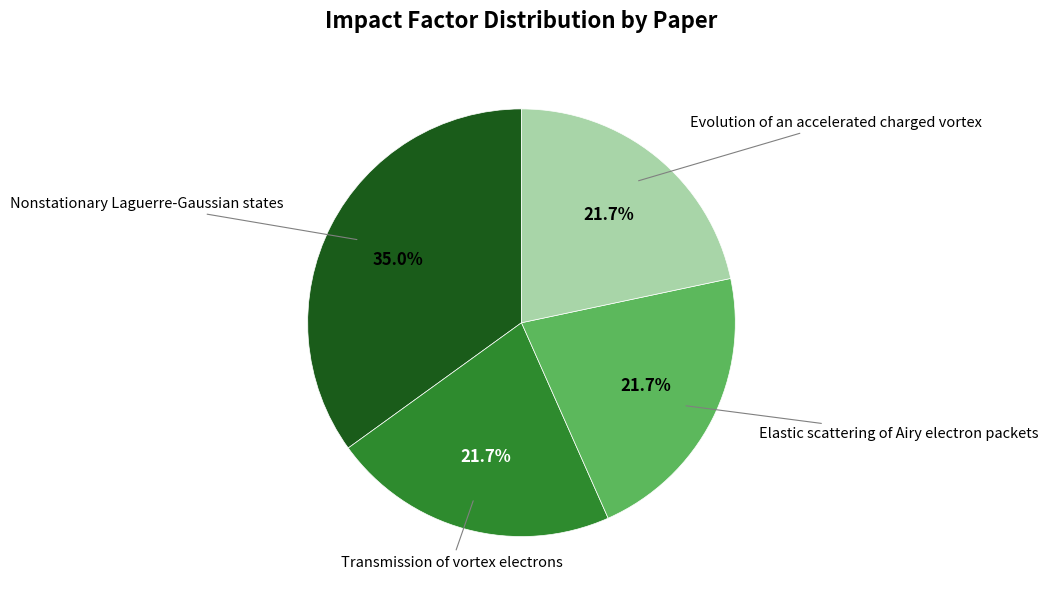

Is there any slice that represents more than half of the pie?

No